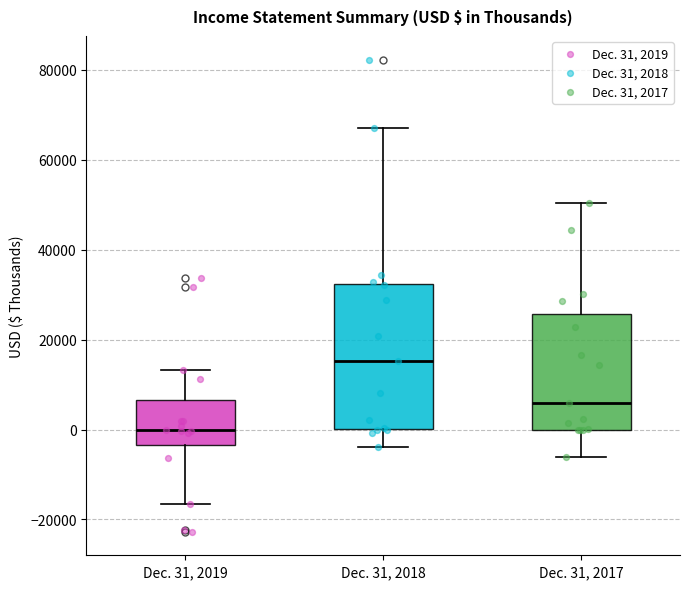

Comparing the boxes themselves (not the whiskers), which one is the tallest?

Dec. 31, 2018